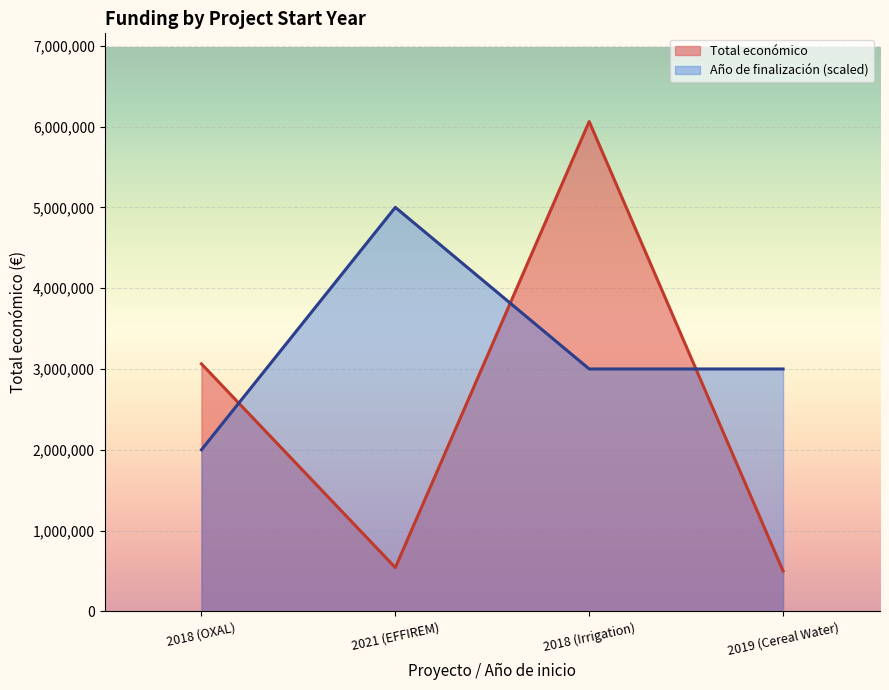

How many lines are shown in the chart?

2